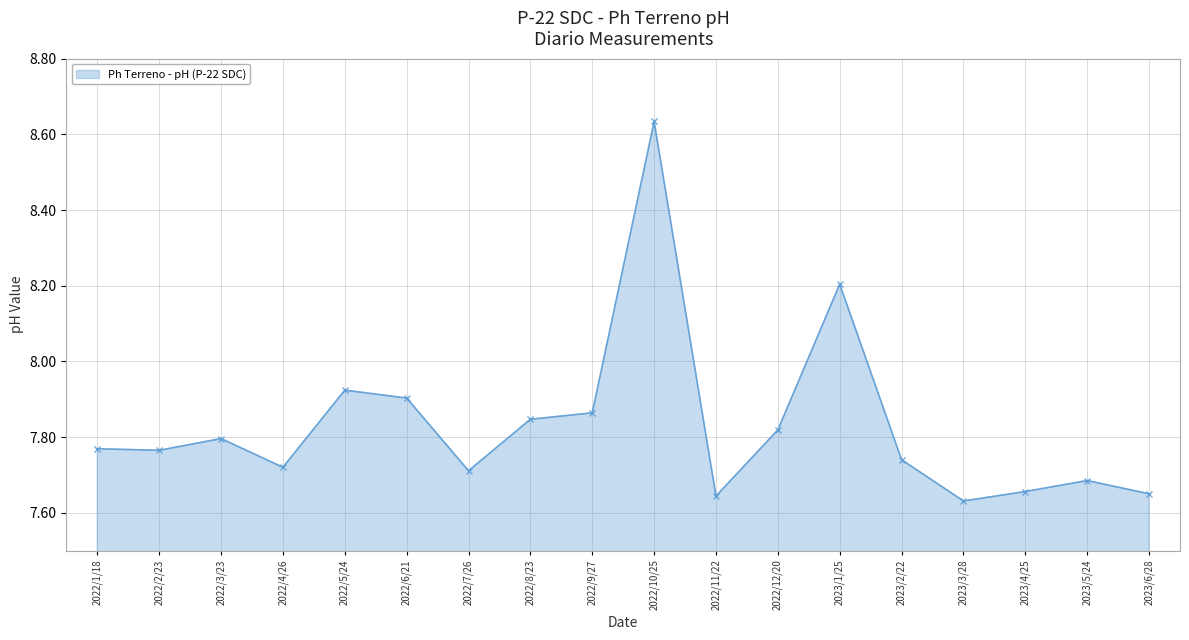

Which category has the highest value across all series?

2022/10/25